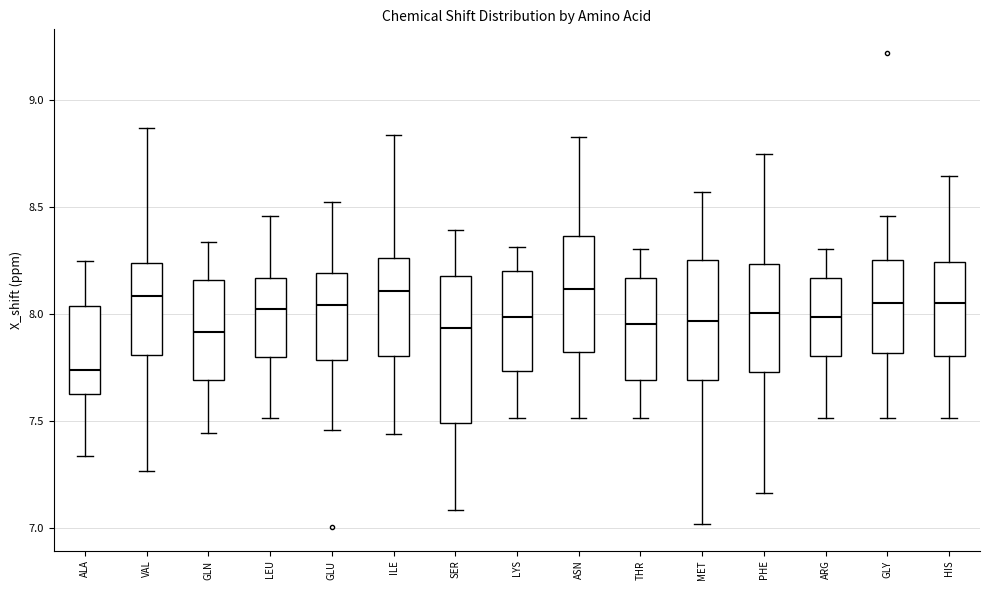

Reading left to right, transcribe this box plot: for each box, give where its median line is, the range the box spans, and where its two whiskers end, as read against the y-axis. The values are not printed on the chart, so give them approximately, as read against the axis.

ALA: median 7.75, box 7.60 to 8.05, whiskers 7.35 to 8.25
VAL: median 8.10, box 7.80 to 8.25, whiskers 7.25 to 8.85
GLN: median 7.90, box 7.70 to 8.15, whiskers 7.45 to 8.35
LEU: median 8.00, box 7.80 to 8.15, whiskers 7.50 to 8.45
GLU: median 8.05, box 7.80 to 8.20, whiskers 7.45 to 8.50
ILE: median 8.10, box 7.80 to 8.25, whiskers 7.45 to 8.85
SER: median 7.95, box 7.50 to 8.20, whiskers 7.10 to 8.40
LYS: median 8.00, box 7.75 to 8.20, whiskers 7.50 to 8.30
ASN: median 8.10, box 7.80 to 8.35, whiskers 7.50 to 8.85
THR: median 7.95, box 7.70 to 8.15, whiskers 7.50 to 8.30
MET: median 7.95, box 7.70 to 8.25, whiskers 7.00 to 8.55
PHE: median 8.00, box 7.75 to 8.25, whiskers 7.15 to 8.75
ARG: median 8.00, box 7.80 to 8.15, whiskers 7.50 to 8.30
GLY: median 8.05, box 7.80 to 8.25, whiskers 7.50 to 8.45
HIS: median 8.05, box 7.80 to 8.25, whiskers 7.50 to 8.65